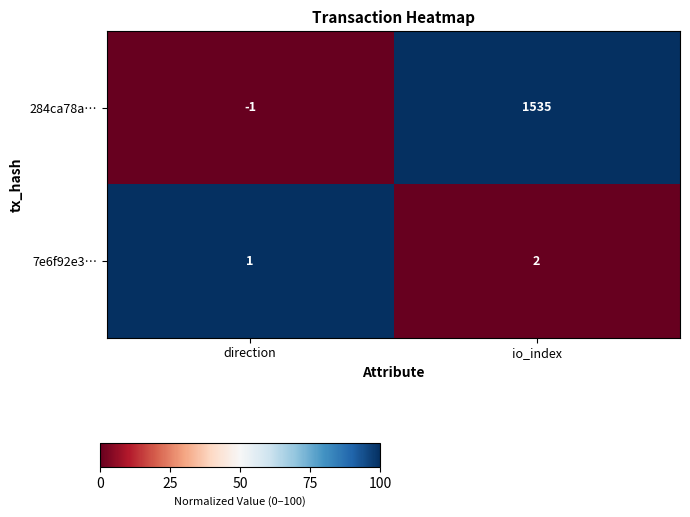

True or false: 7e6f92e3… has a value of 1 at io_index.

False